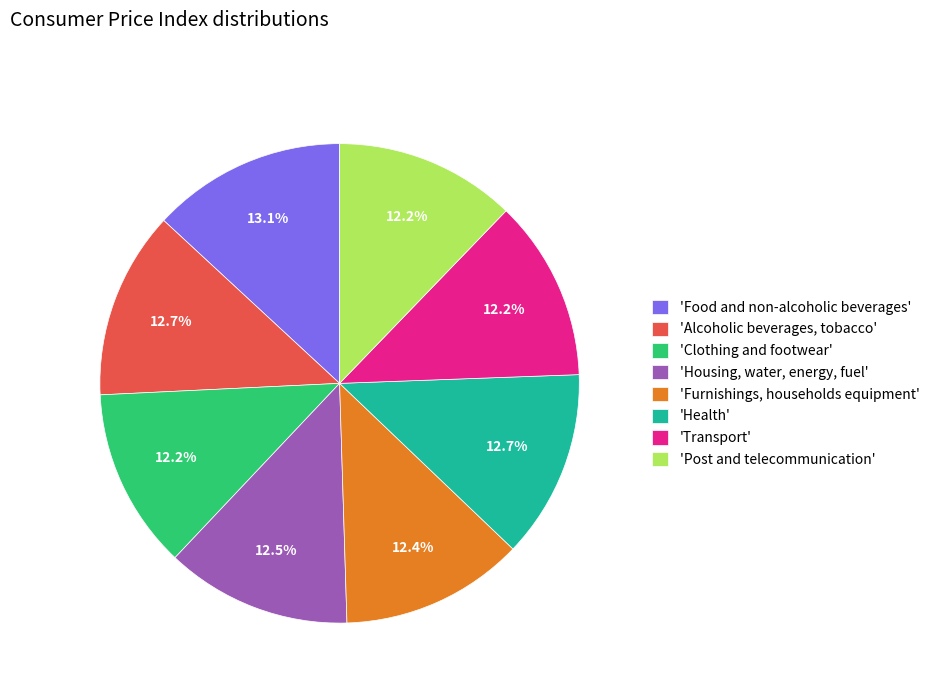

How many segments does this pie chart have?

8